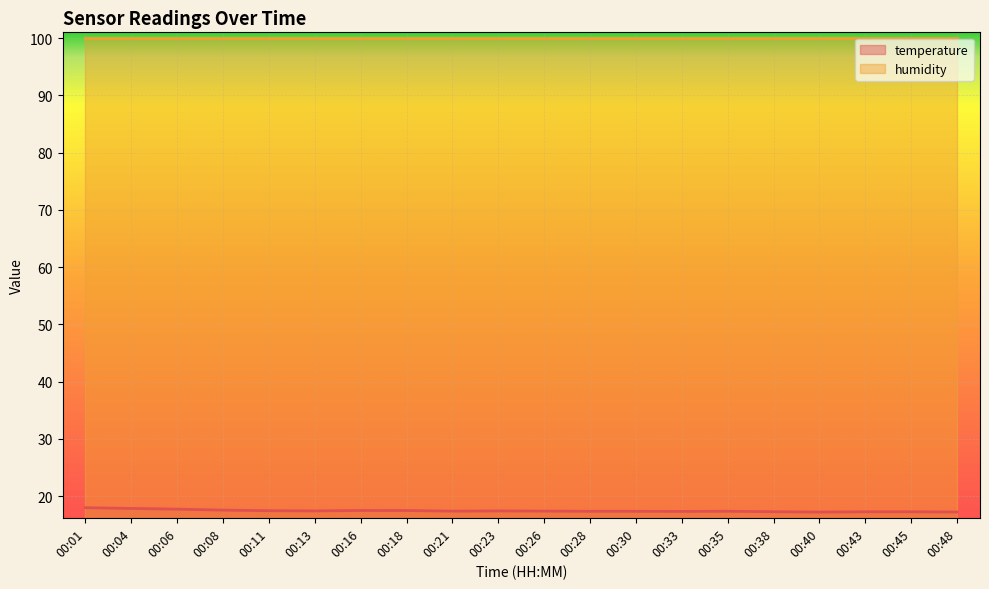

How many interior local valleys (lower than both neighbors) does the data have?

4